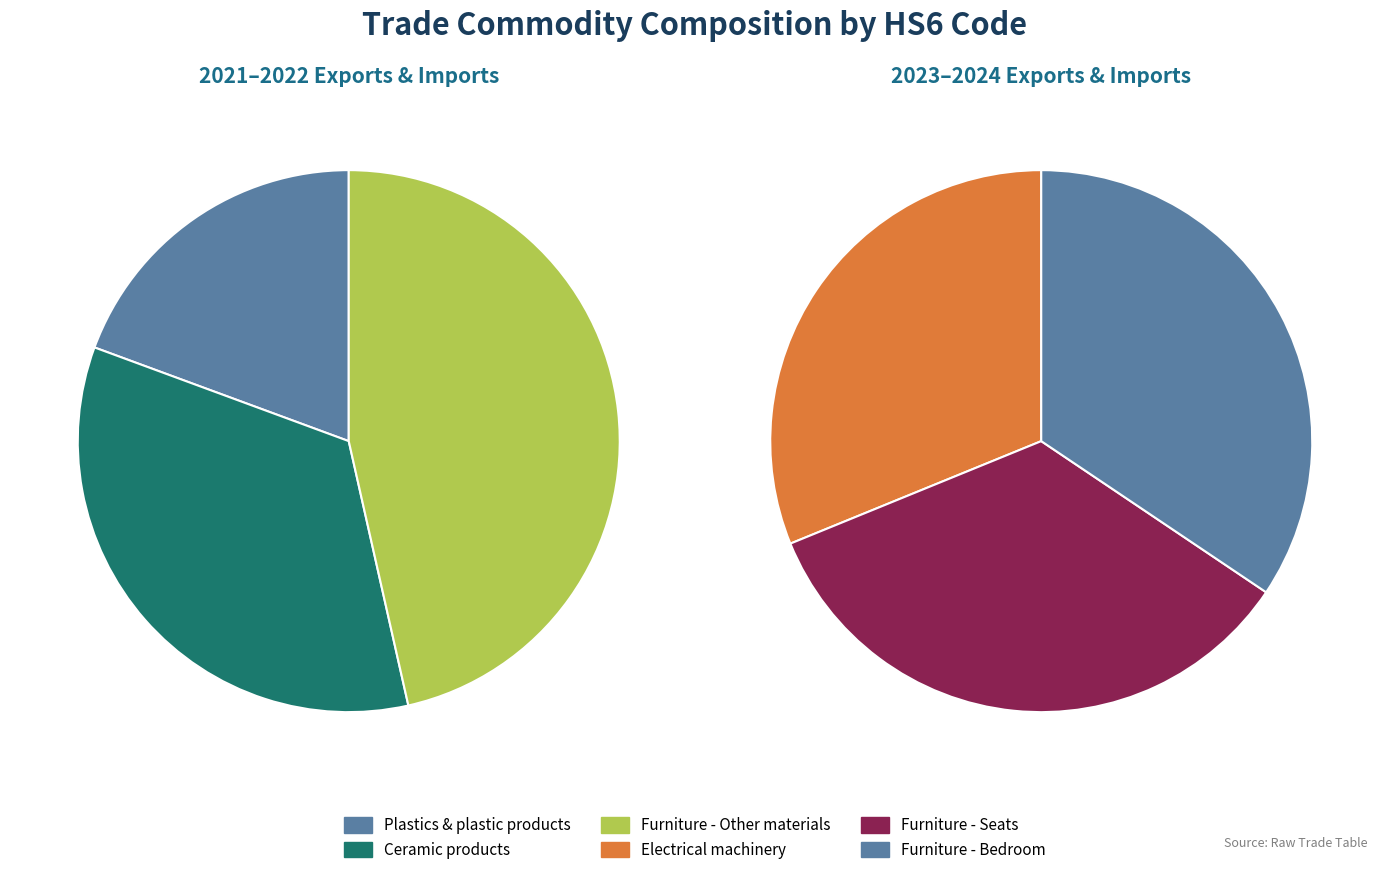

What percentage is the 3 slice, to the nearest percent?

34%